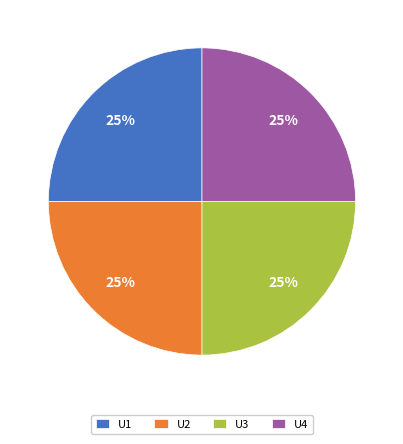

To the nearest percent, what is the combined percentage of U4 and U3?

50%